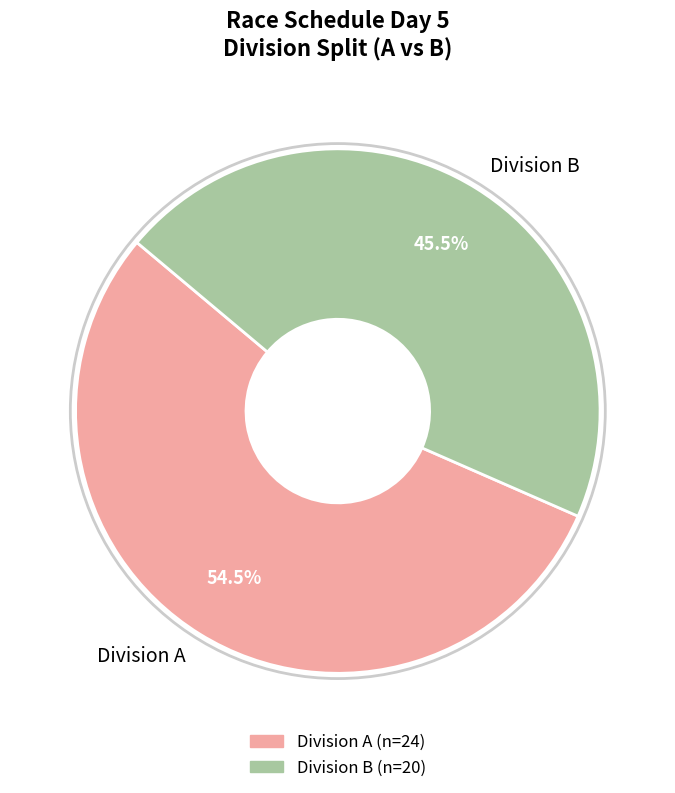

Does any single category account for the majority?

Yes